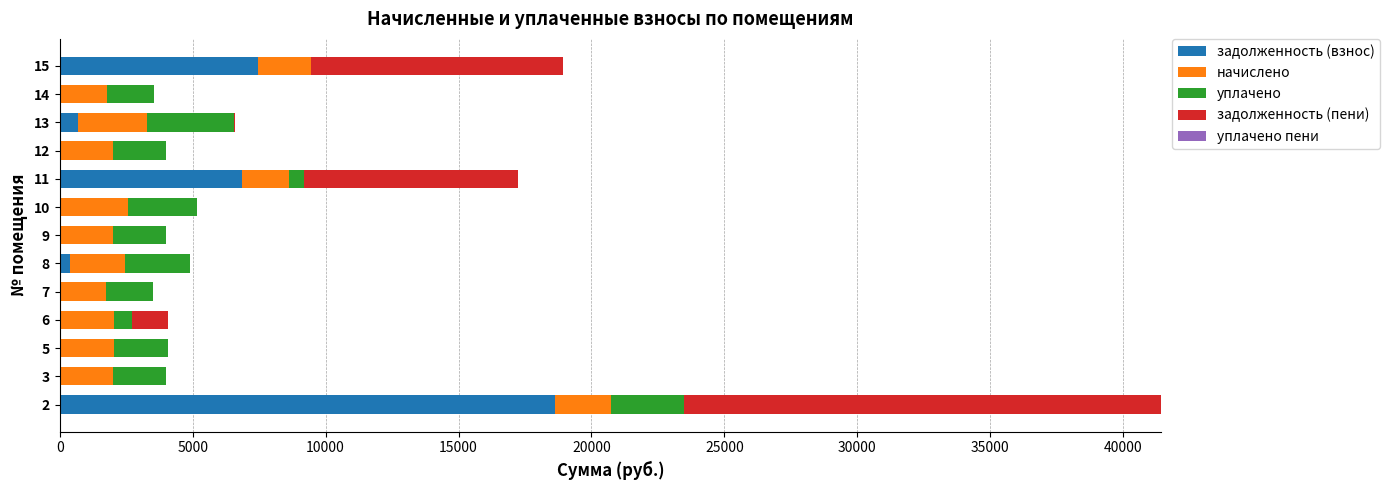

How many data points in задолженность (взнос) are above 0?

6